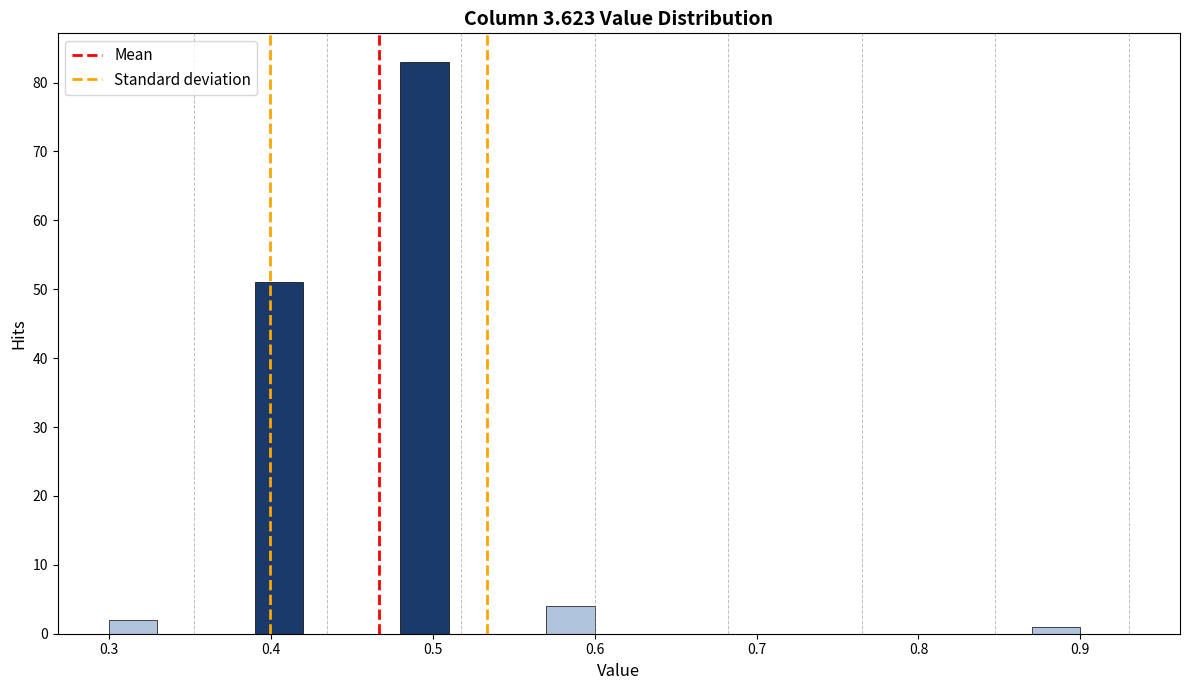

Read against the x-axis, roughly where is the centre of the tallest bar?

0.50